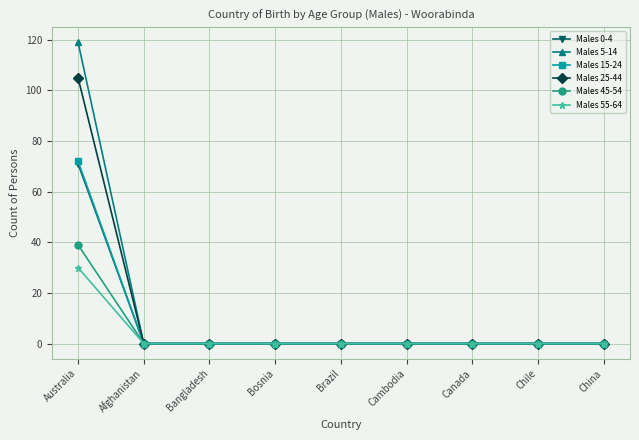

At which category is the sum across all series the highest?

Australia